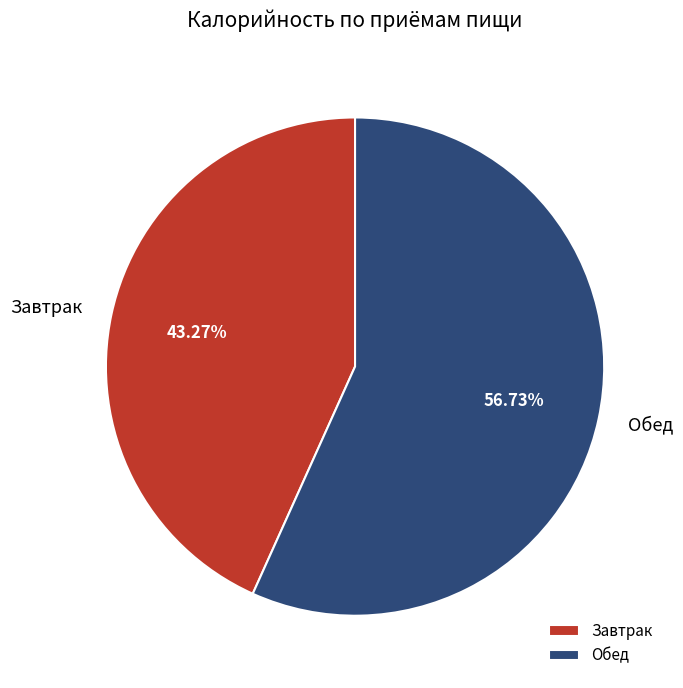

Rank the categories by value from lowest to highest.

Завтрак, Обед